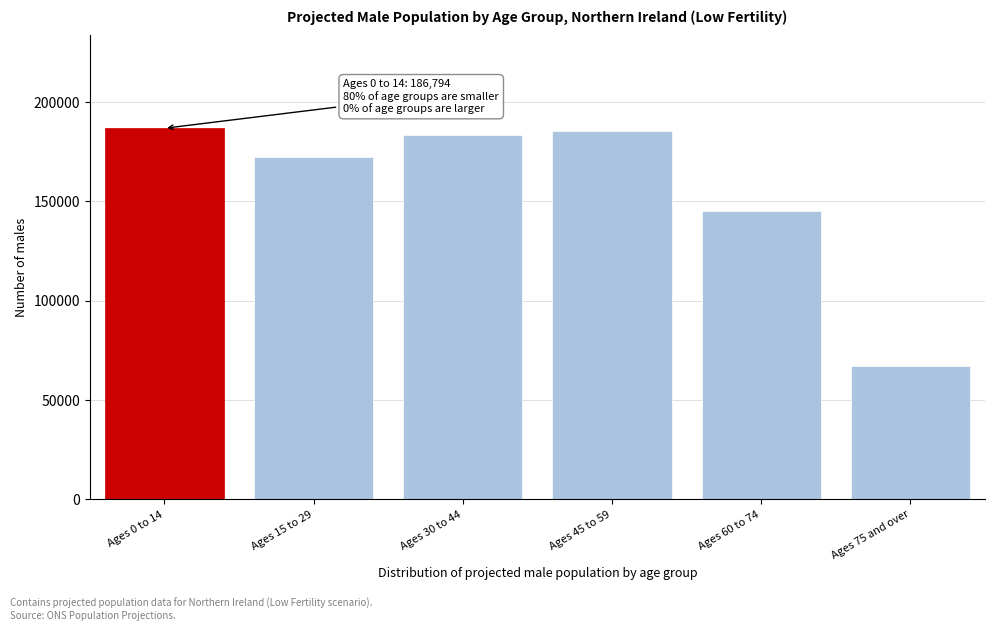

Reading left to right, transcribe all the data shown in this chart.

186794	172478	183302	185468	144932	66973